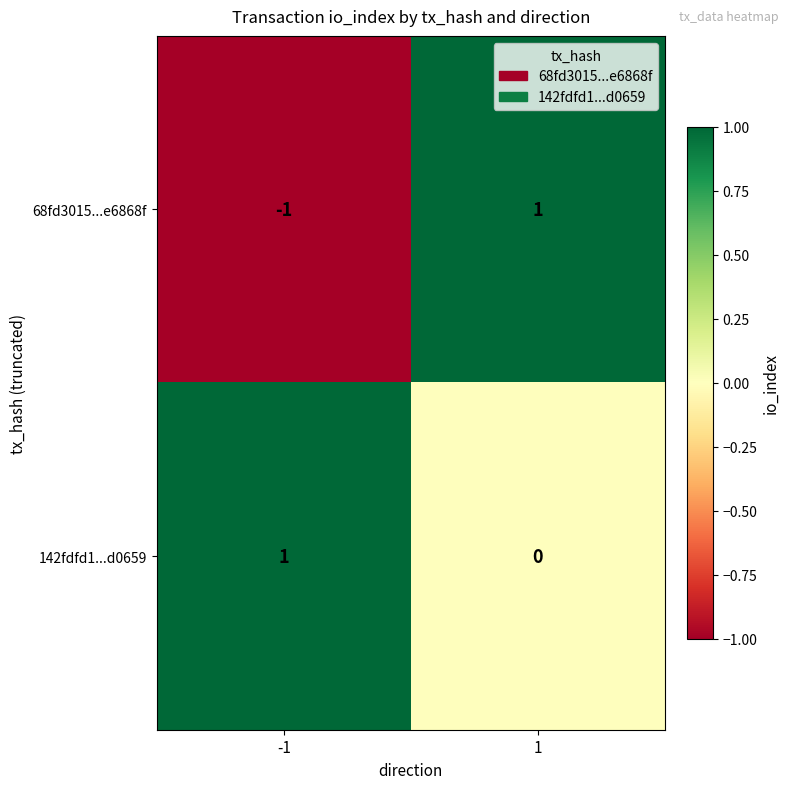

At how many categories does at least one series exceed 0?

2